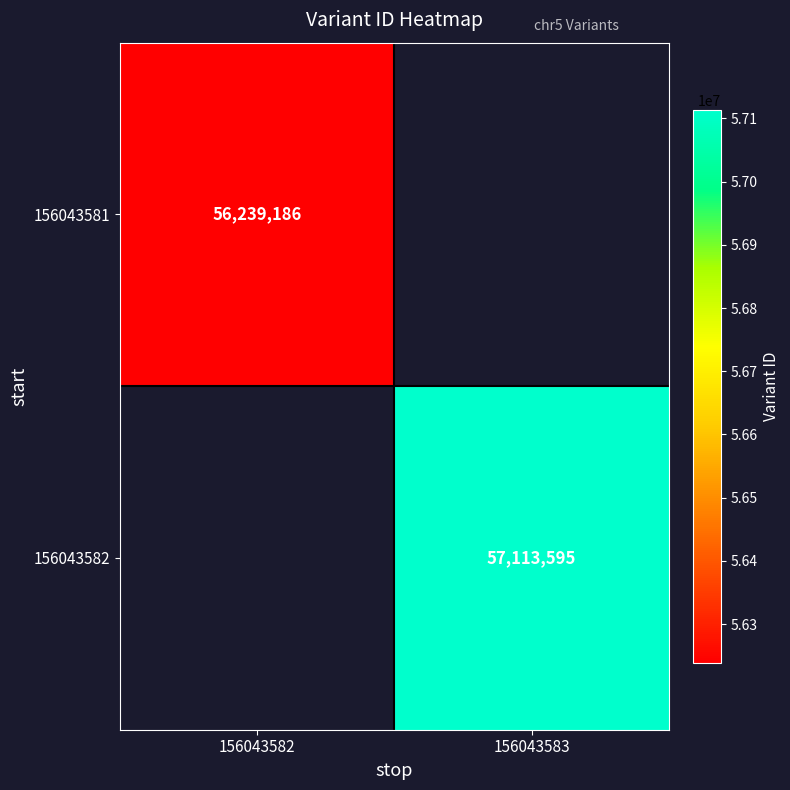

Count the number of data series in this chart.

2